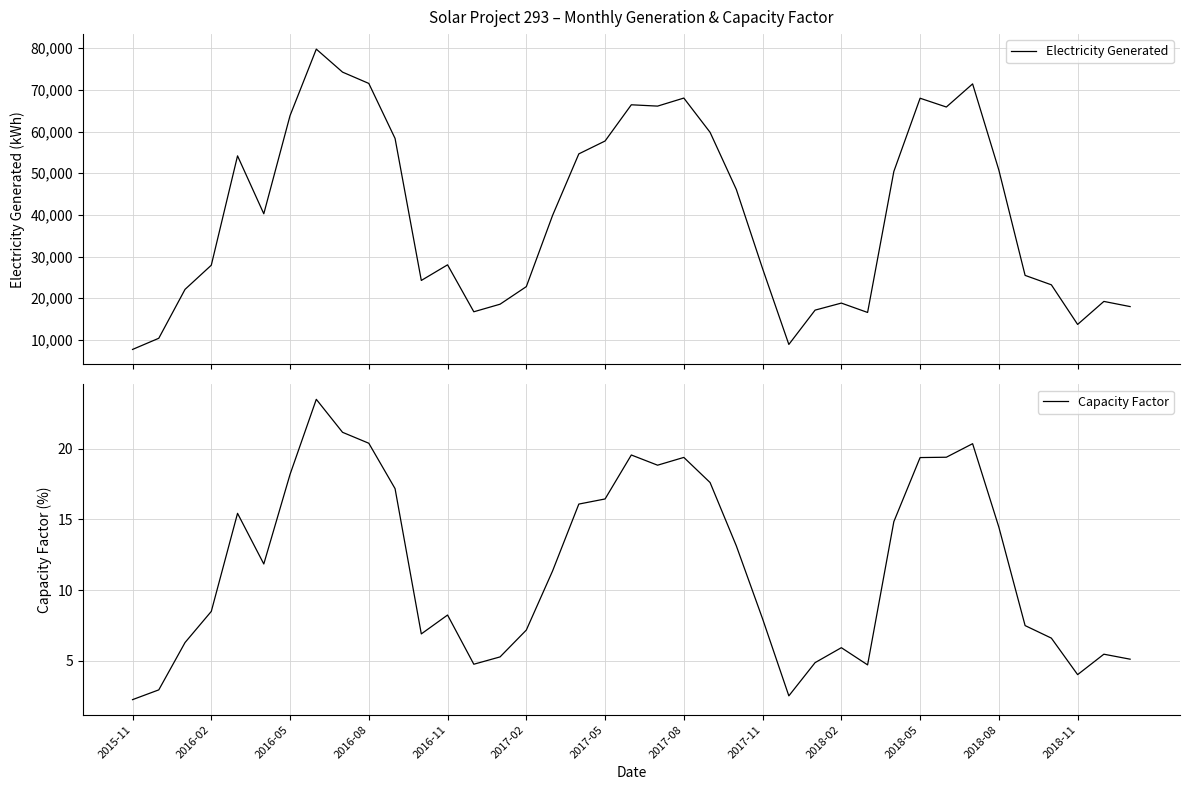

True or false: Capacity Factor has a value of 16.4 at 2017-05.

True